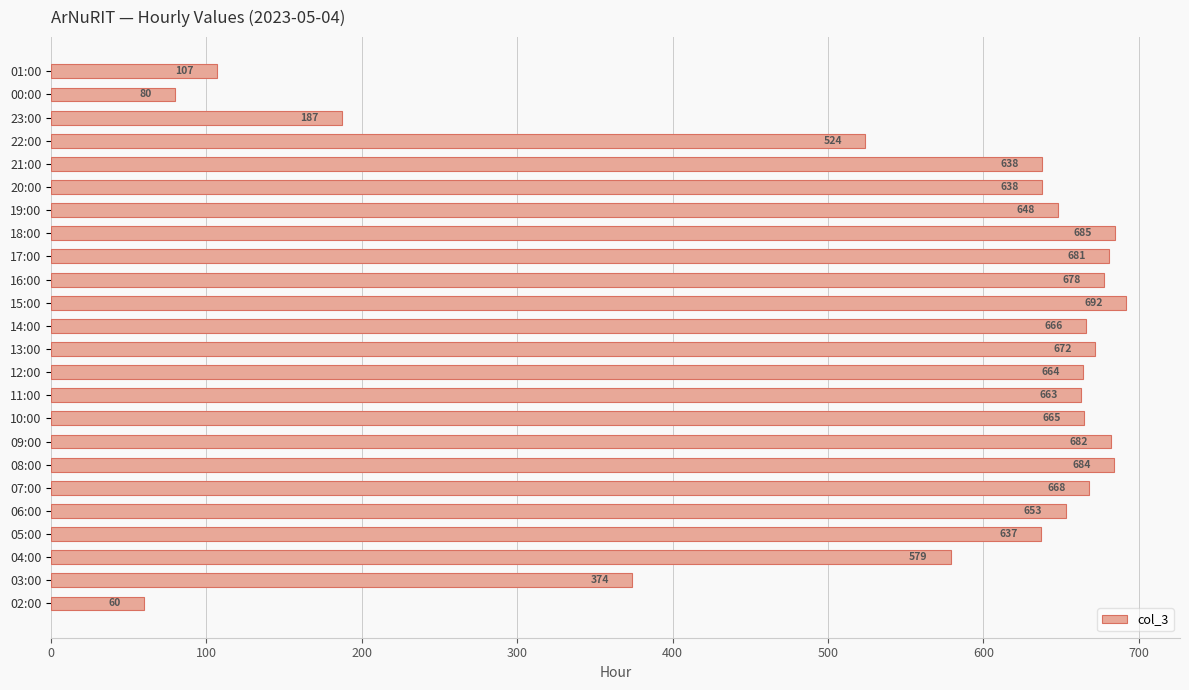

True or false: the data shows 1007 at 12:00.

False